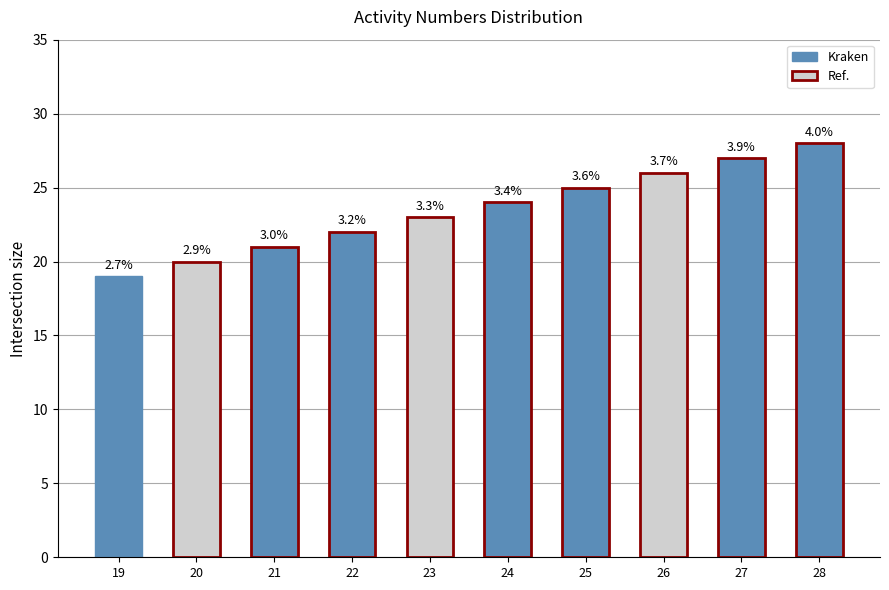

What is the average value?

24